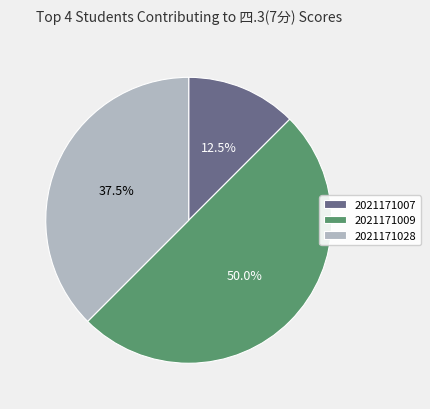

To the nearest percent, what is the average slice percentage?

33%